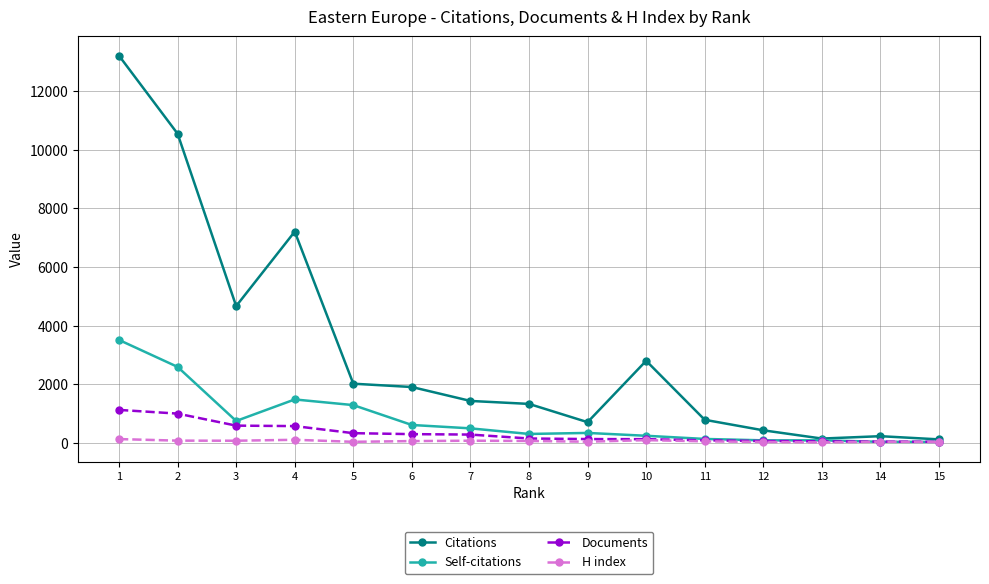

The value of Citations at 1 is 13206. True or false?

True